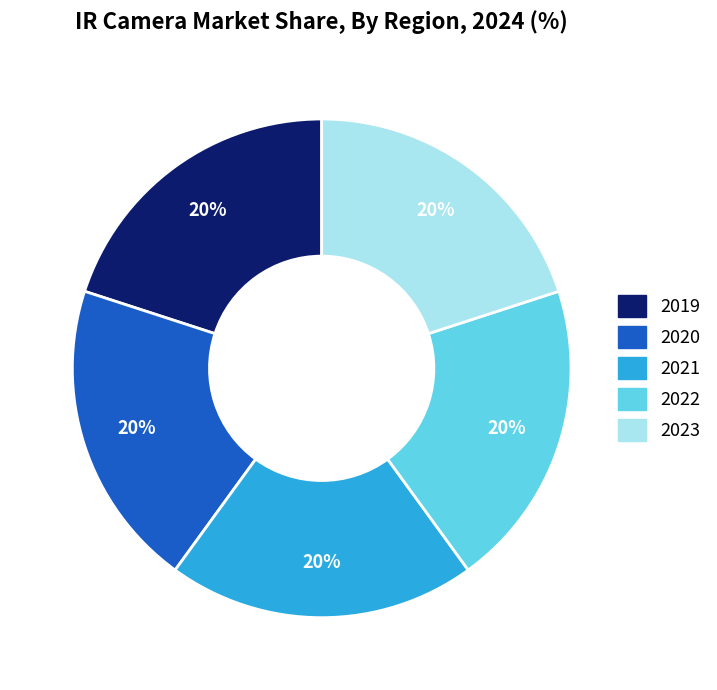

To the nearest percent, what is the average slice percentage?

20%